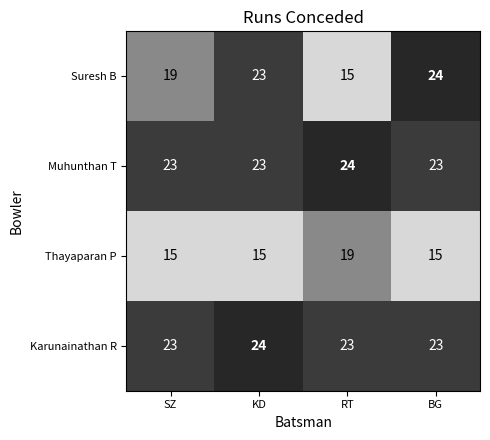

The value of Thayaparan P at SZ is 20. True or false?

False